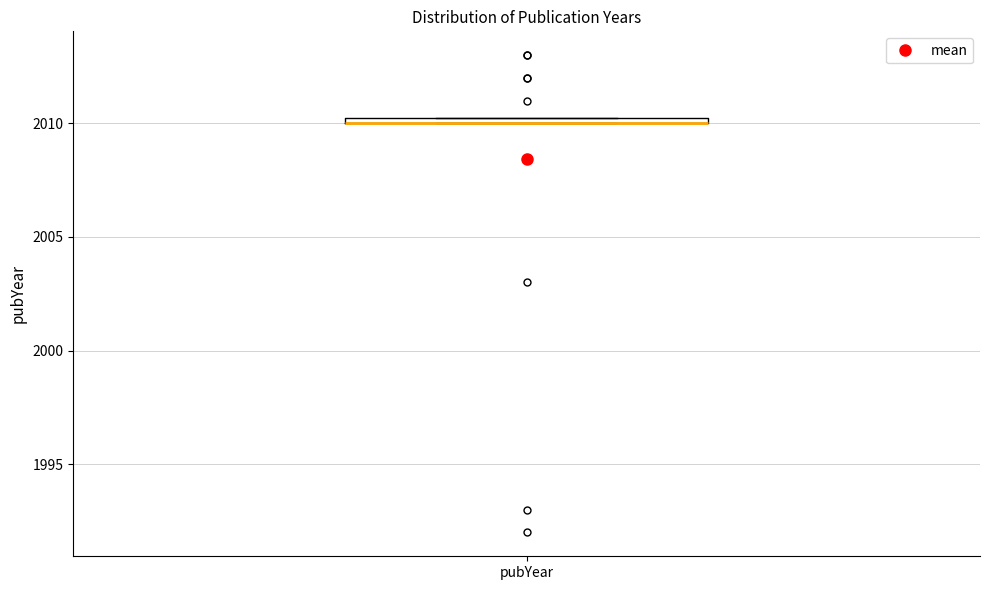

Where is the lower edge of the box for pubYear on the y-axis? The values are not printed on the chart, so give them approximately, as read against the axis.

2010.0